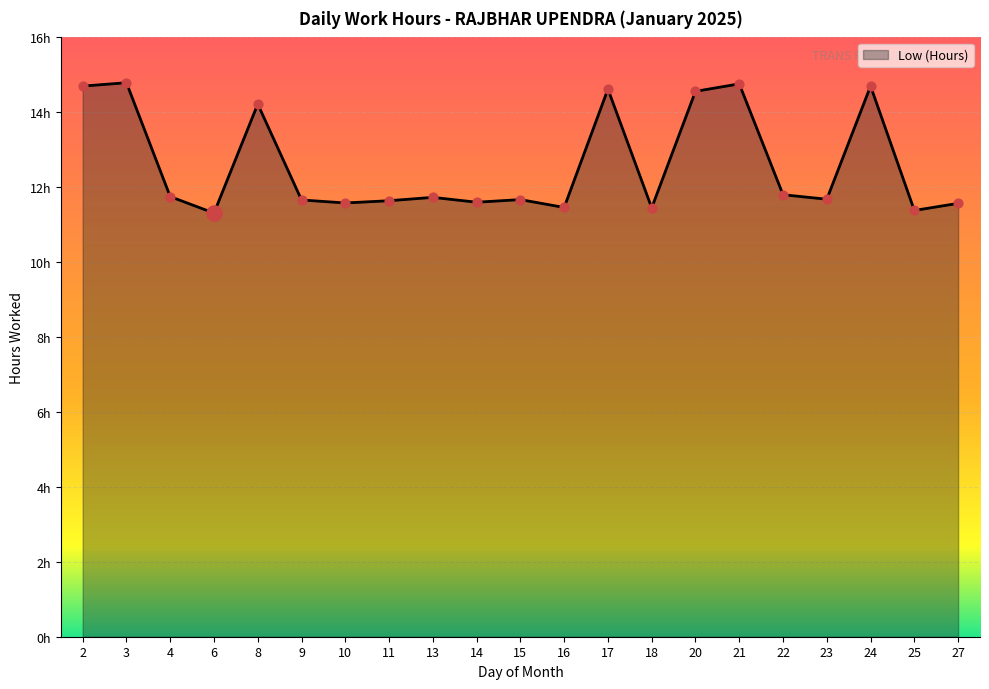

Which has a higher value, 14 or 8?

8